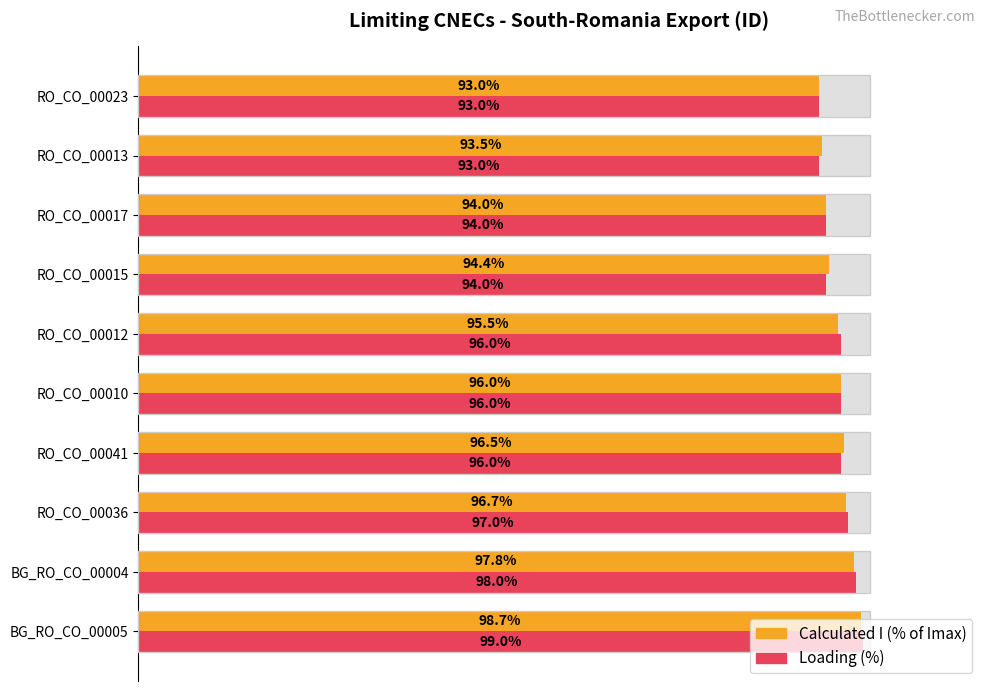

At RO_CO_00041, list the series in order from smallest to largest.

Loading (%), Calculated I (% of Imax)